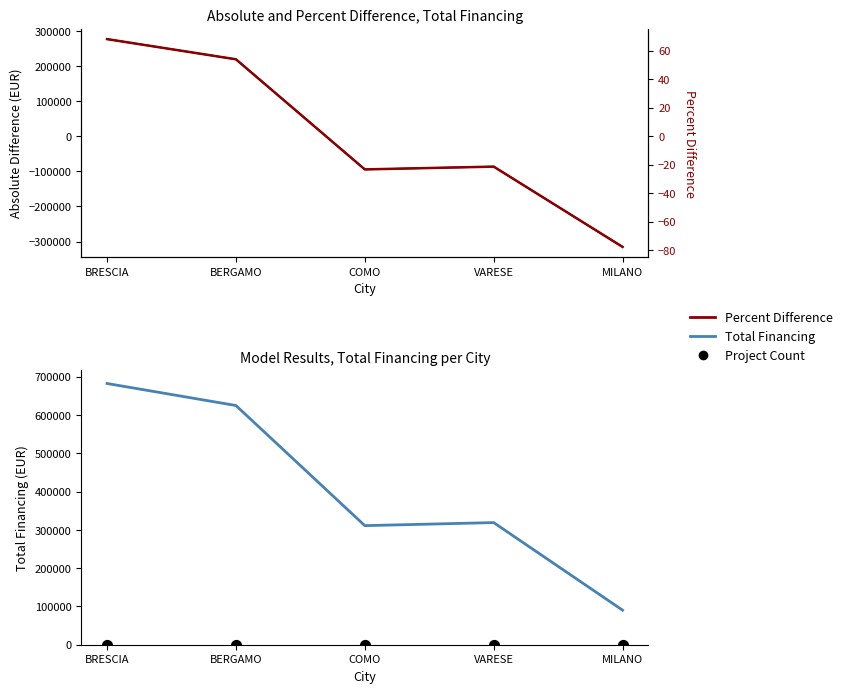

At how many categories does at least one series exceed 573977?

2